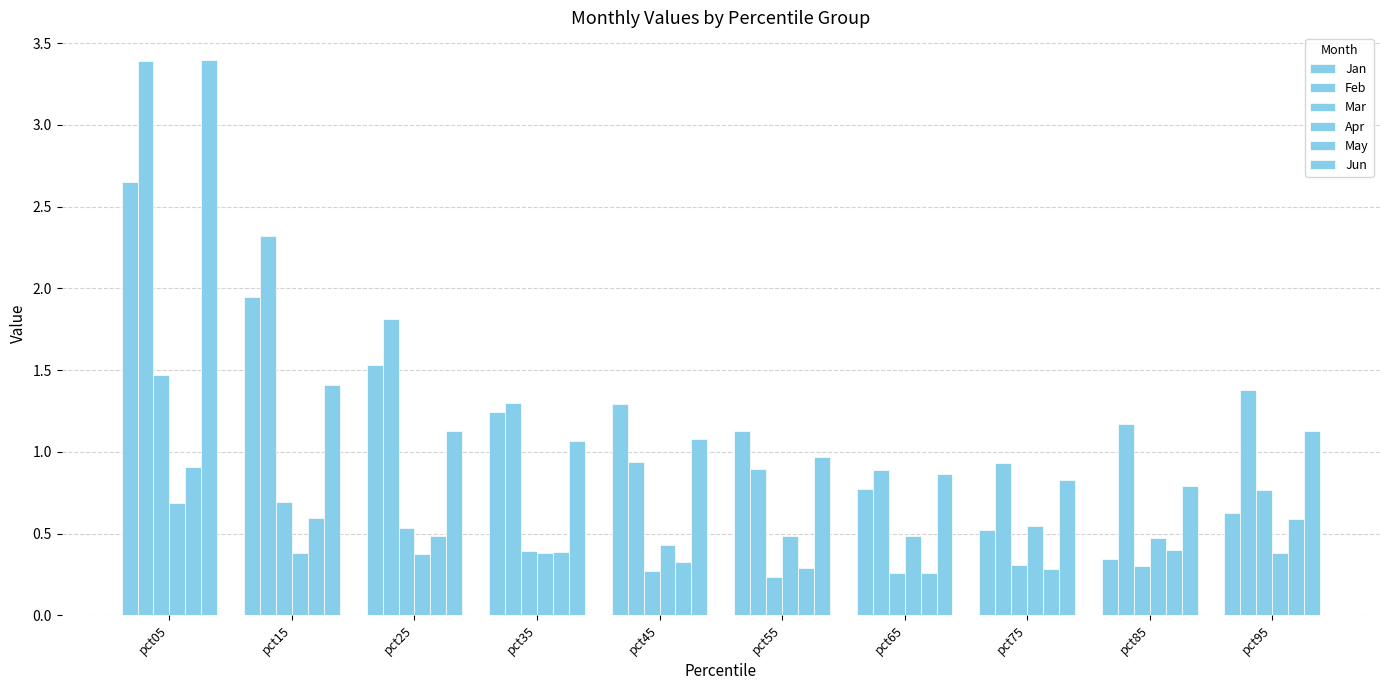

List the series in order of their peak value, highest first.

Jun, Feb, Jan, Mar, May, Apr